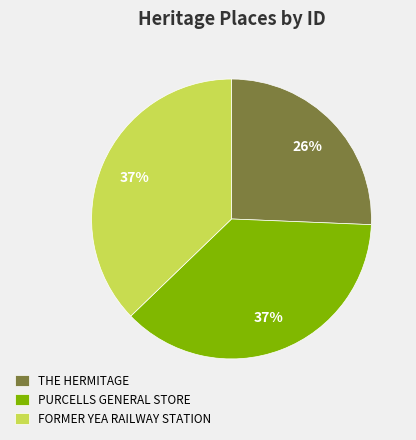

To the nearest percent, what is the combined percentage of THE HERMITAGE and PURCELLS GENERAL STORE?

63%